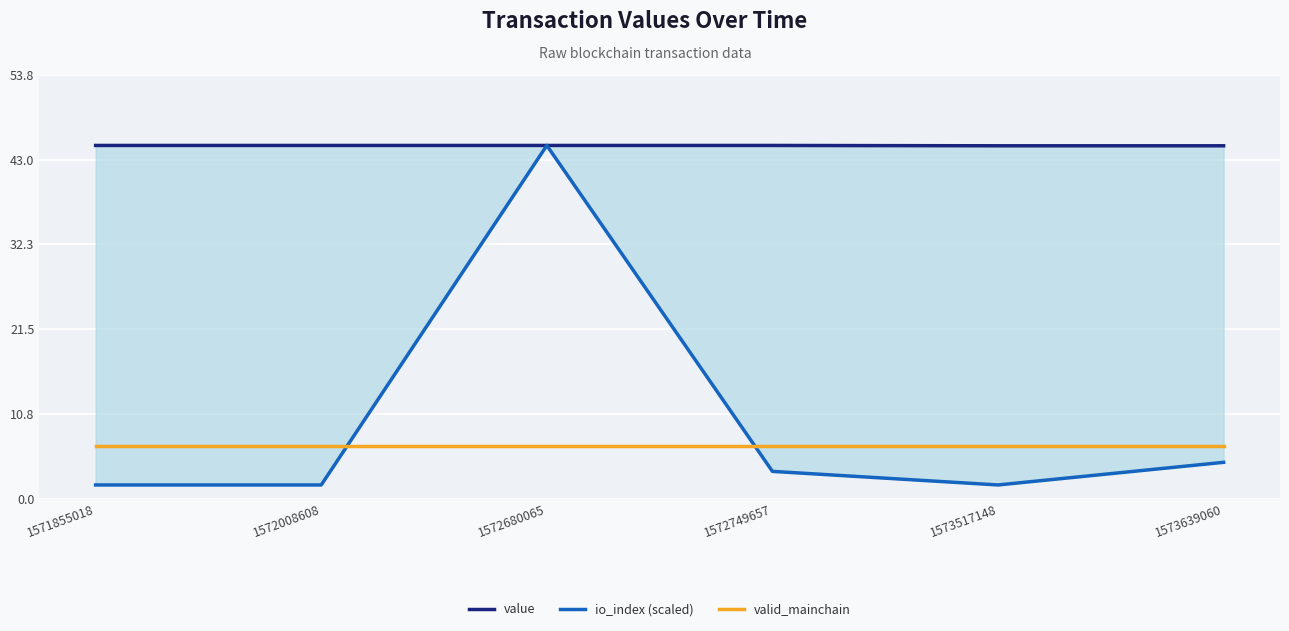

The value of value at 1572749657 is 44.8. True or false?

True